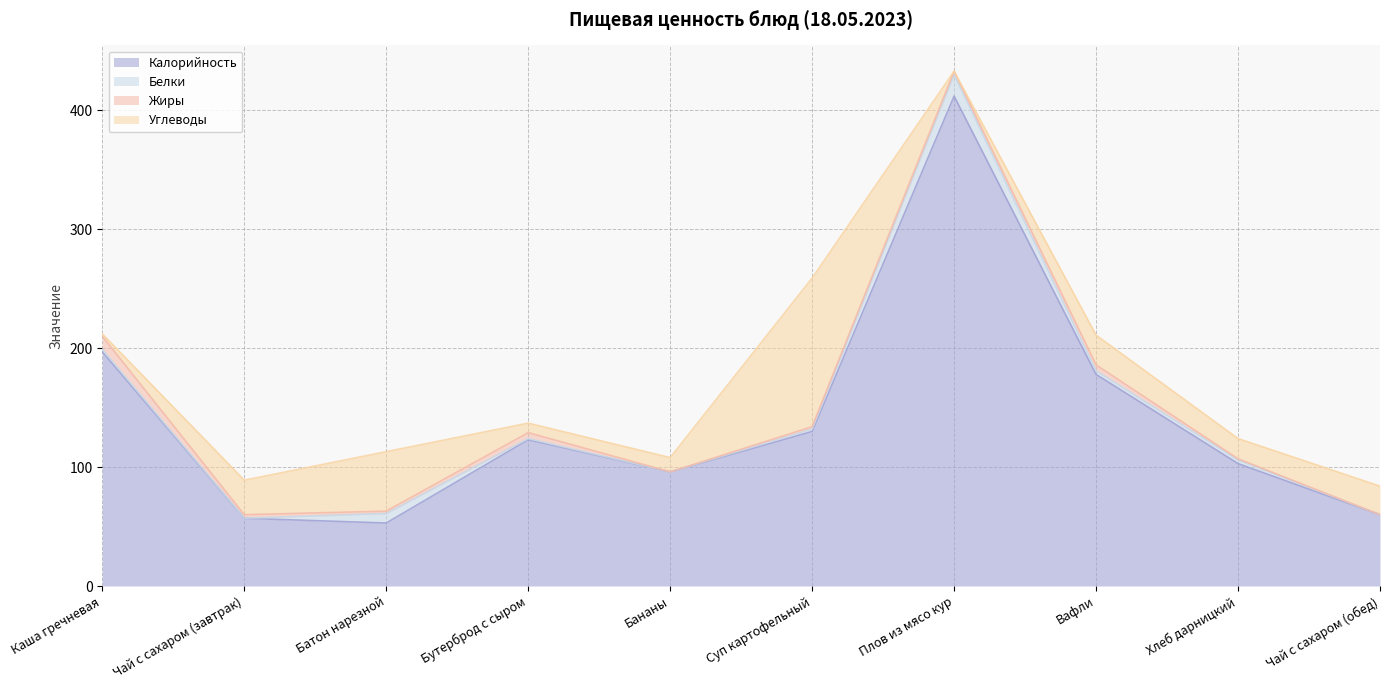

What is the difference between the highest and lowest values at Чай с сахаром (завтрак)?

57